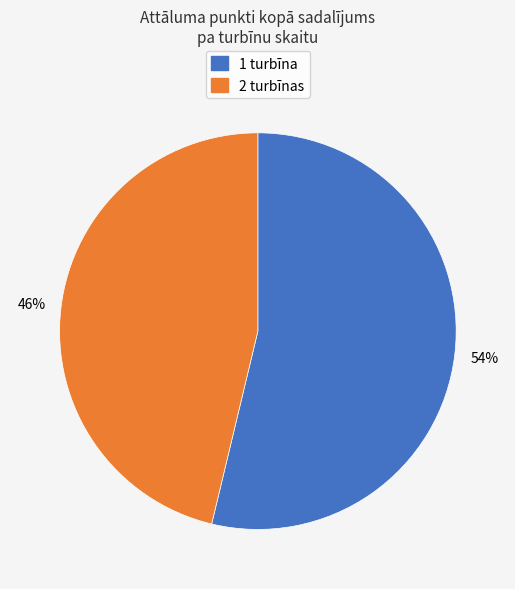

How many slices are in this pie chart?

2